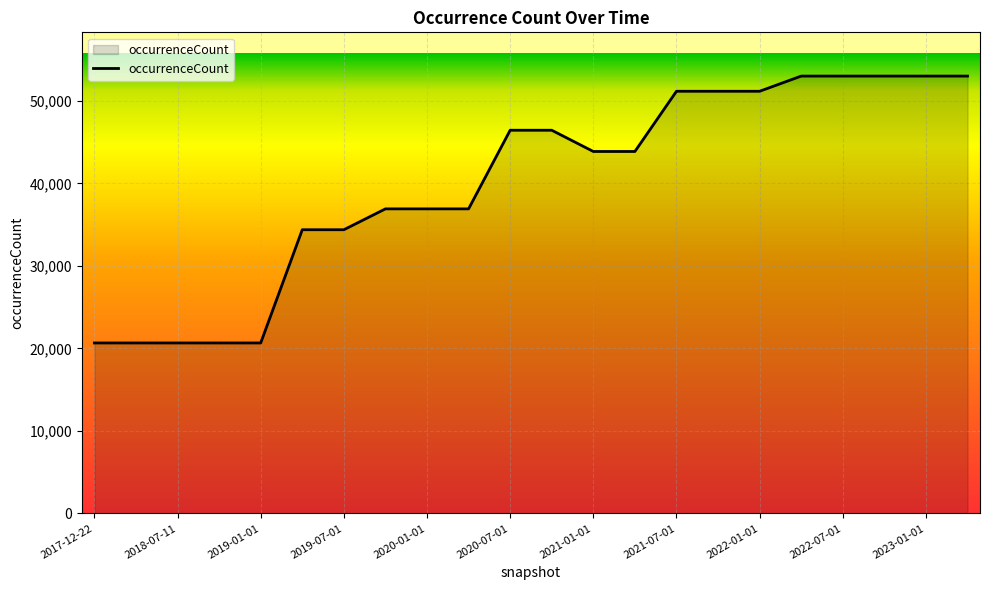

What is the smallest value displayed?

20662